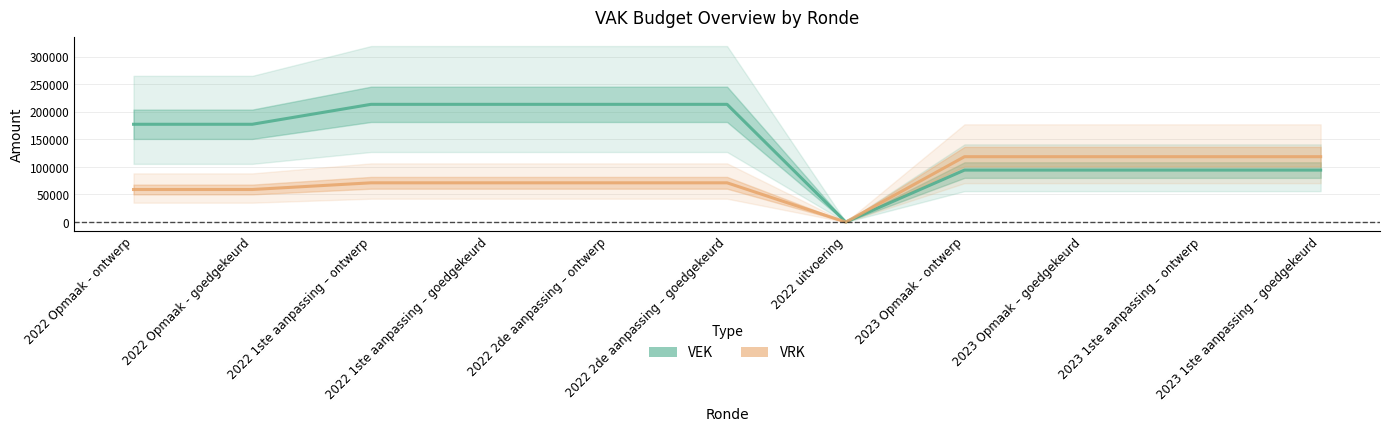

What is the difference between the maximum and second lowest values in the VRK series?

59523